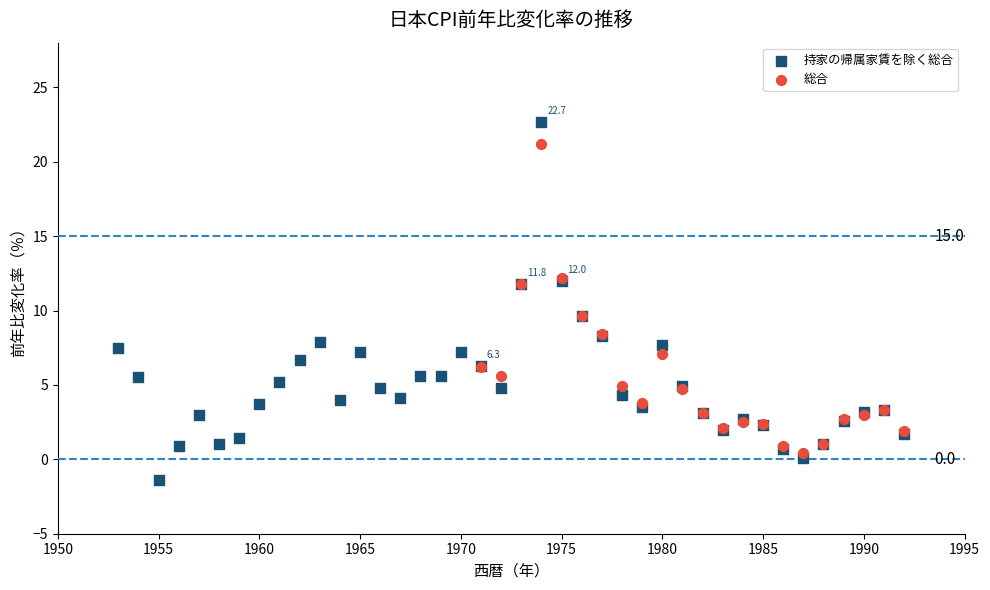

Which series reaches the maximum Y coordinate?

持家の帰属家賃を除く総合